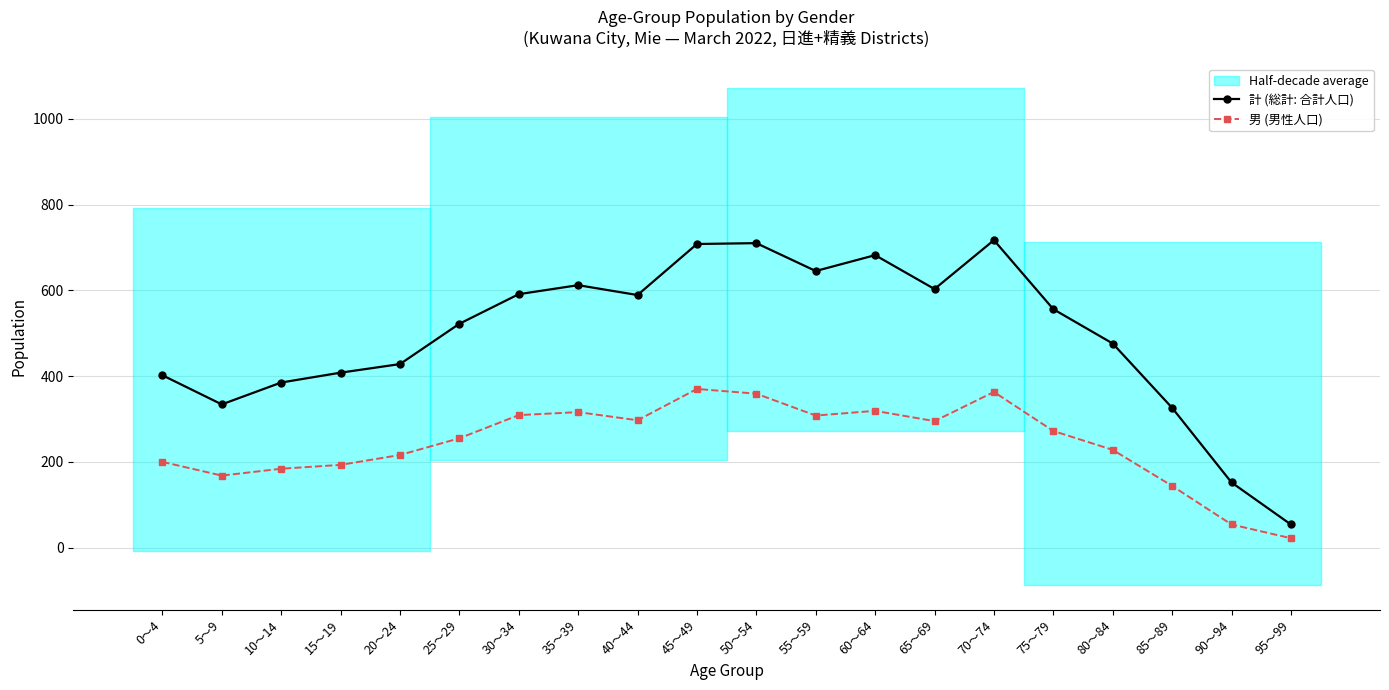

Rank the series at 50～54 from lowest to highest value.

男 (男性人口), 計 (総計: 合計人口)